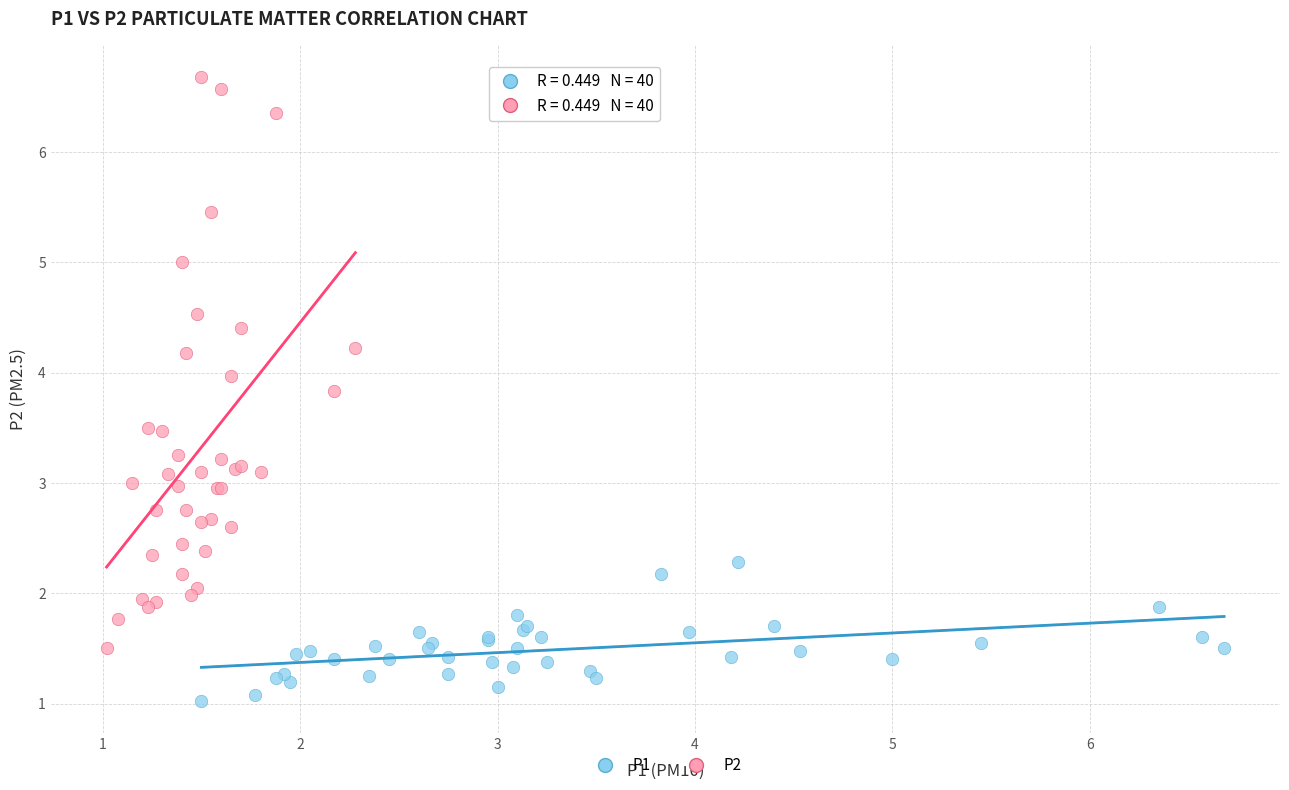

Which series reaches the maximum Y coordinate?

P2